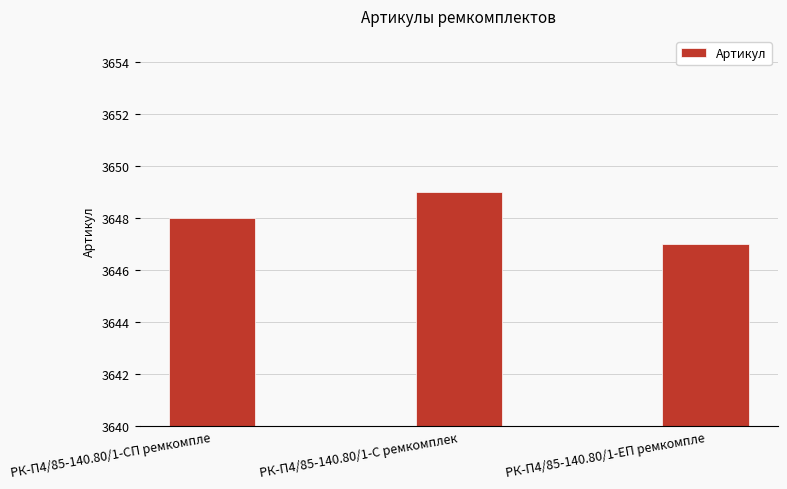

What is the difference between the maximum and minimum values?

2